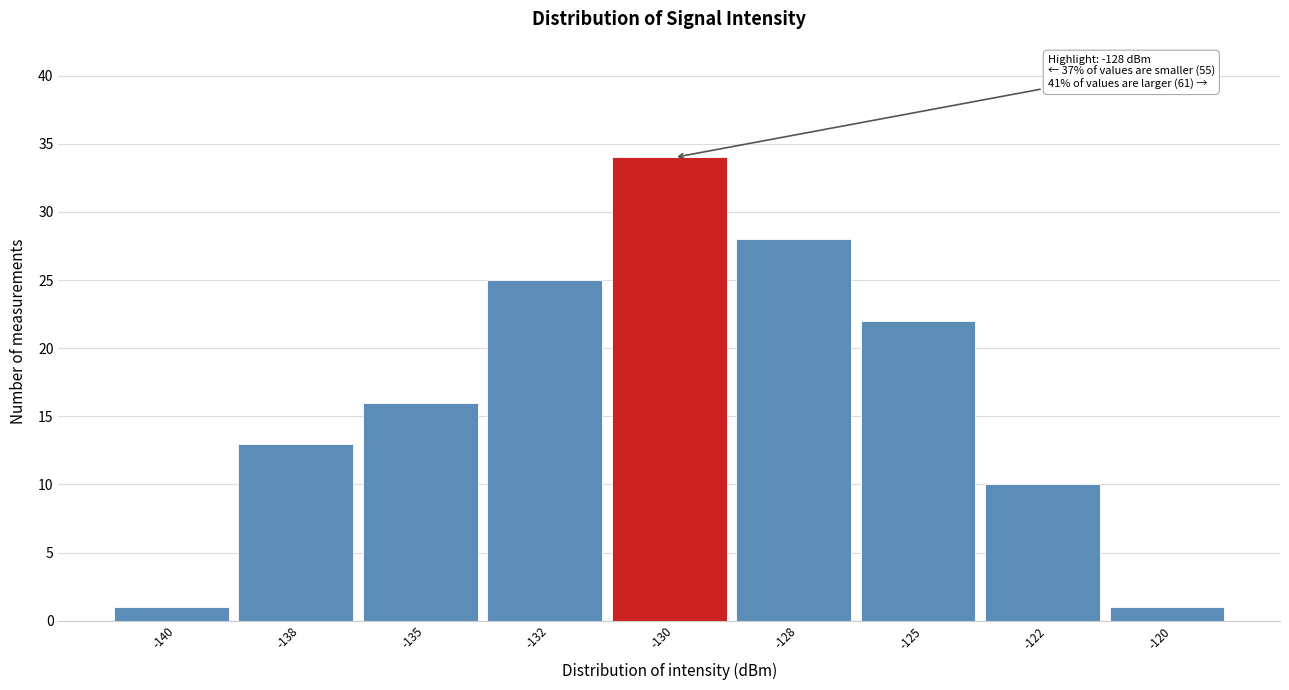

Reading left to right, list all the values displayed in this chart.

-140=1	-138=13	-135=16	-132=25	-130=34	-128=28	-125=22	-122=10	-120=1